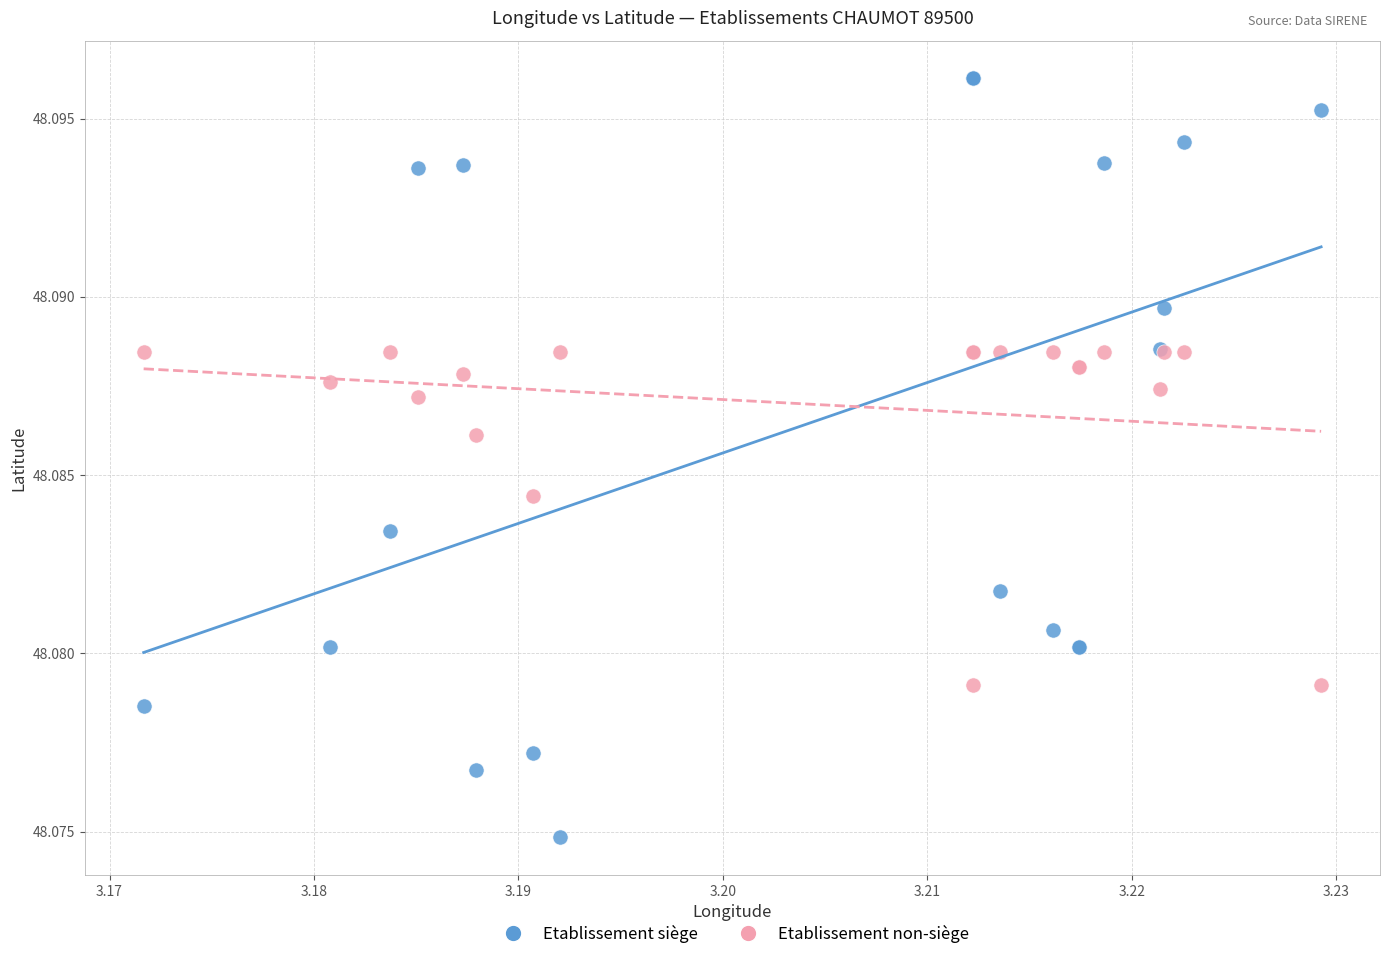

Which series contains the lowest Y value?

Etablissement siège